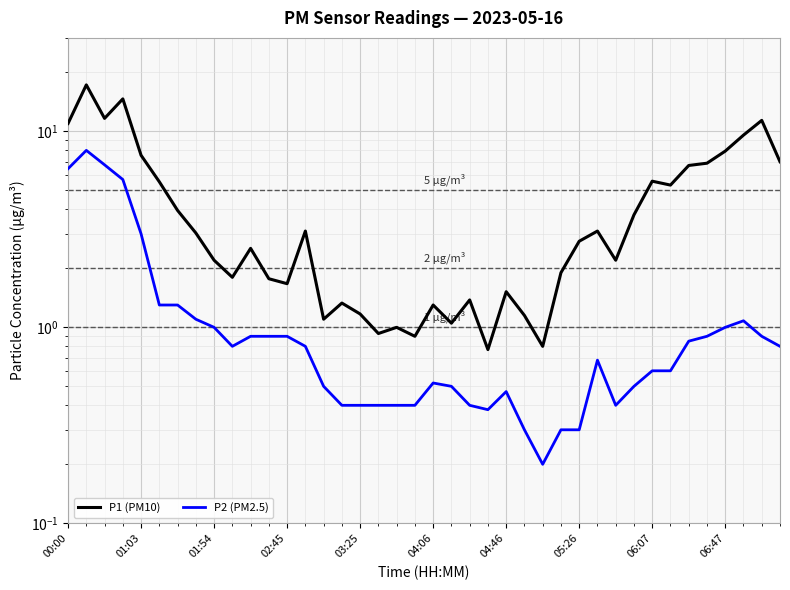

What position from the left is 30?

31